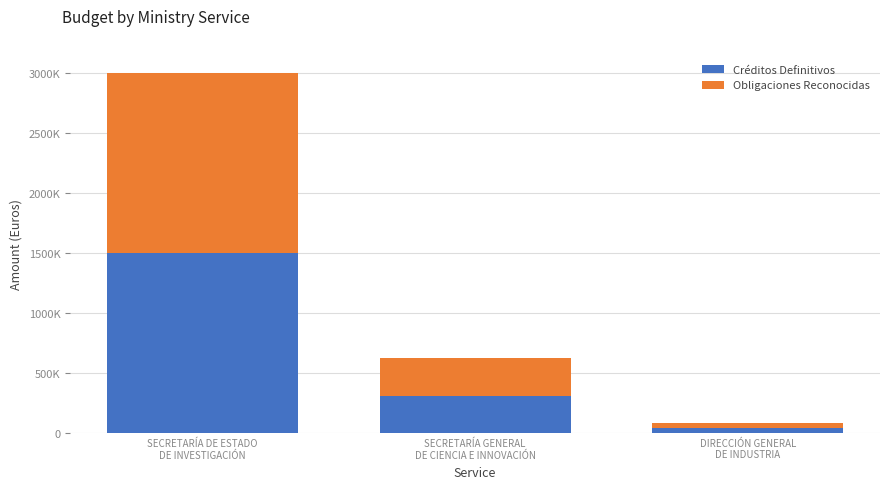

Rank the series by their maximum value, from lowest to highest.

Créditos Definitivos, Obligaciones Reconocidas